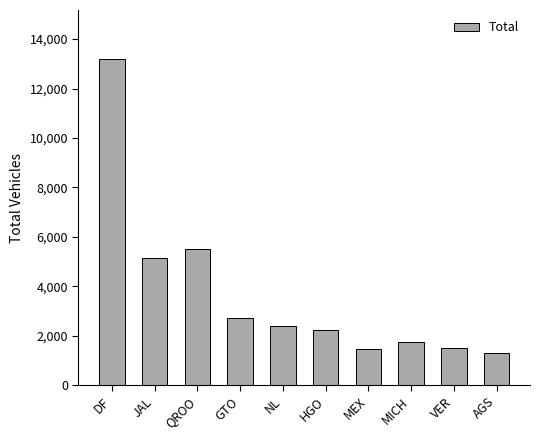

What is the sum of all values?

37221